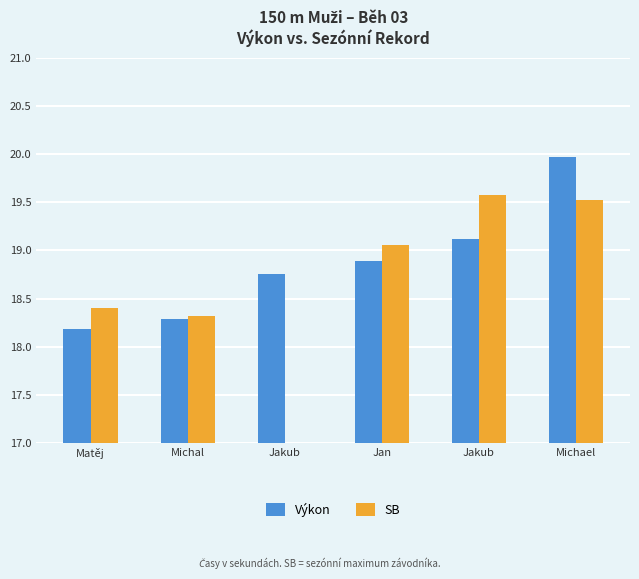

What are all the series names shown in the legend?

Výkon, SB